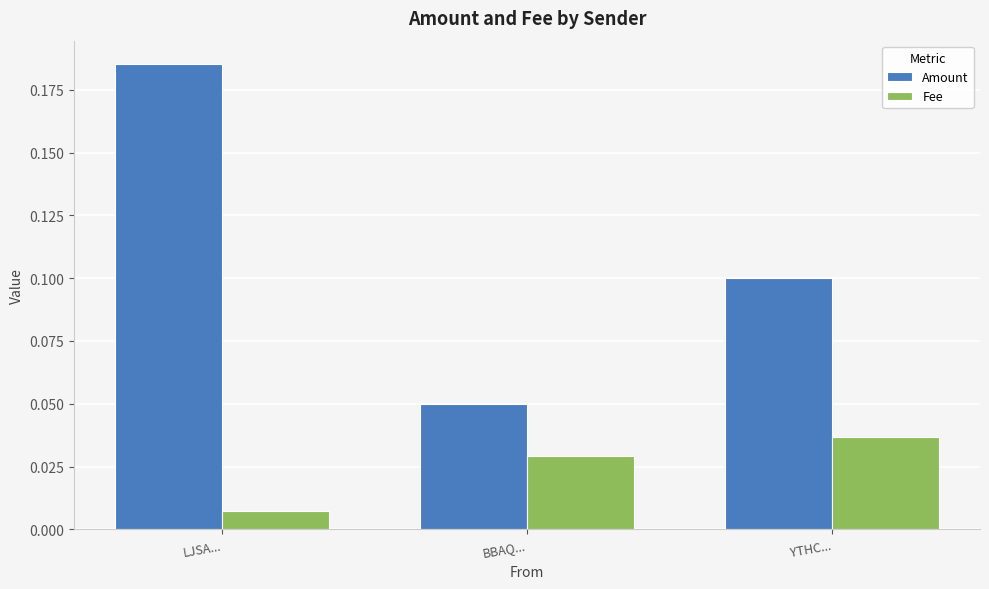

How many categories are shown in the chart?

3